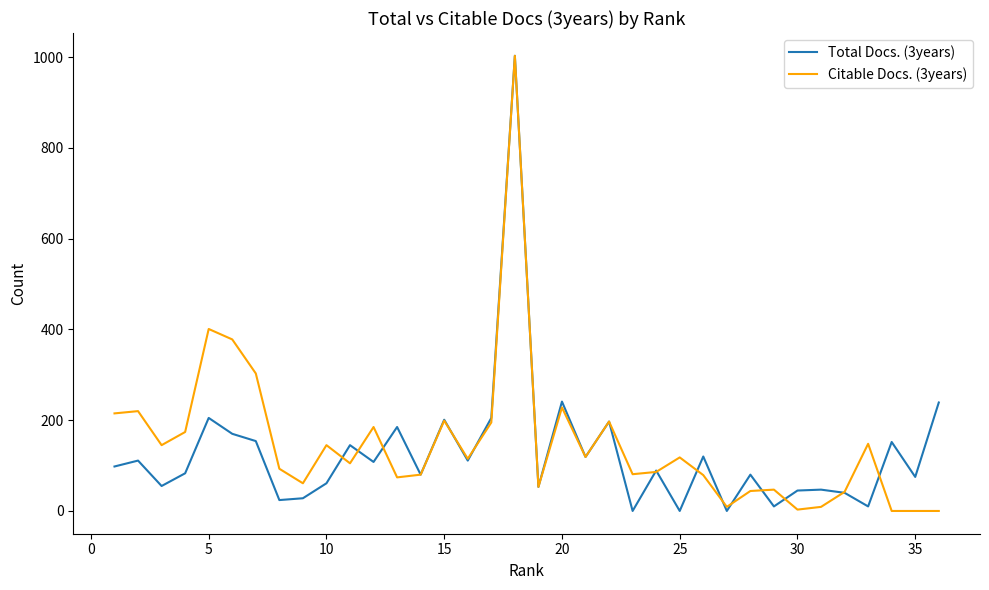

Which series ends up on top after the final intersection of Citable Docs. (3years) and Total Docs. (3years)?

Total Docs. (3years)